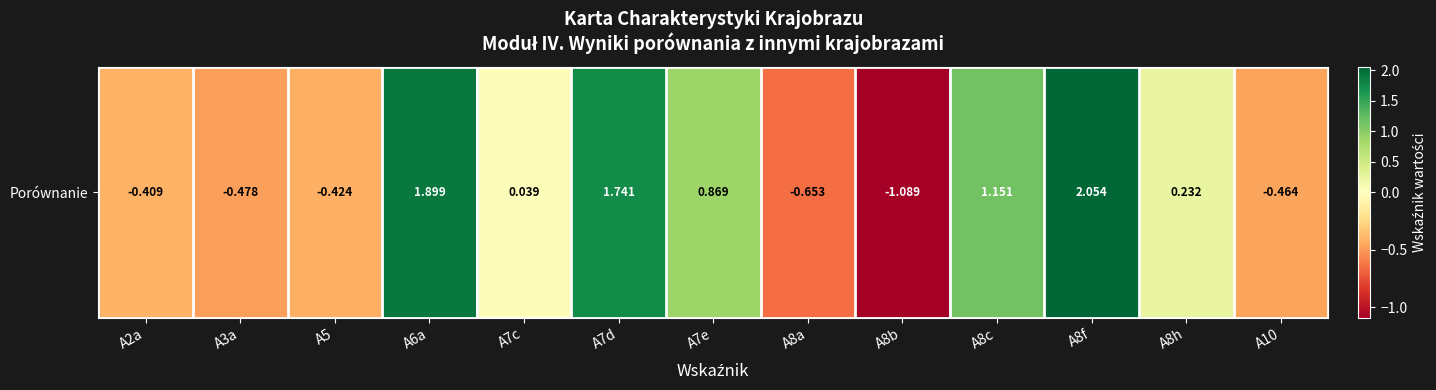

What is the difference between the maximum and minimum values?

3.1